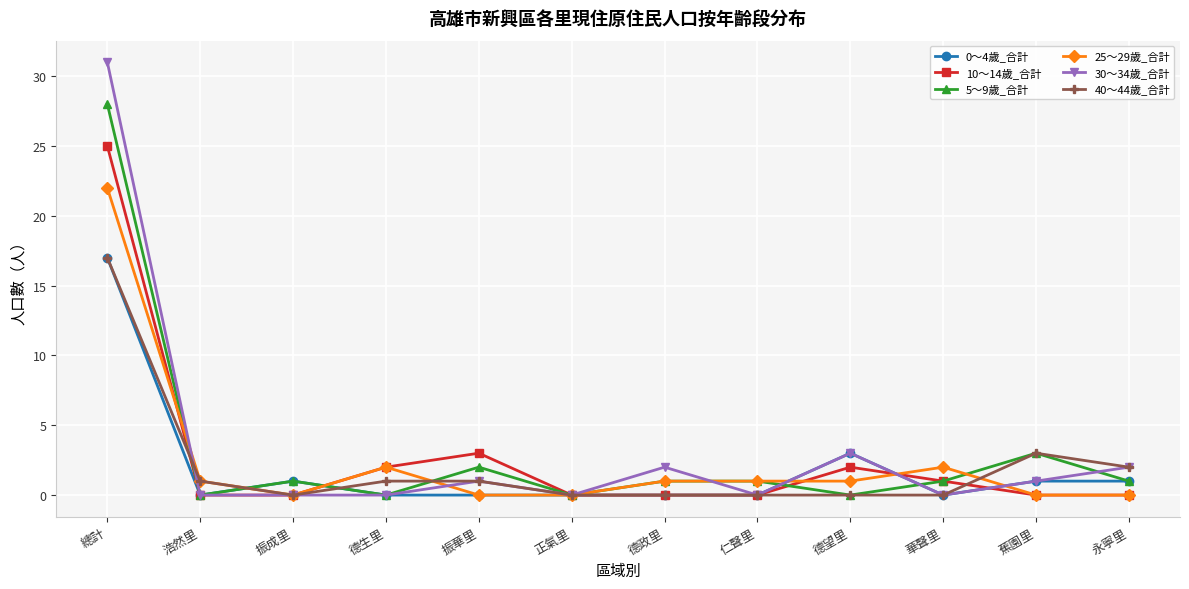

Which category has the highest value across all series?

總計